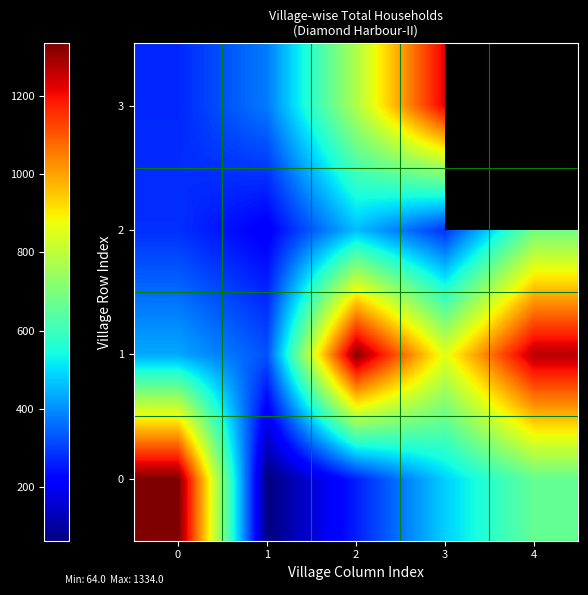

At which category is the sum across all series the highest?

3